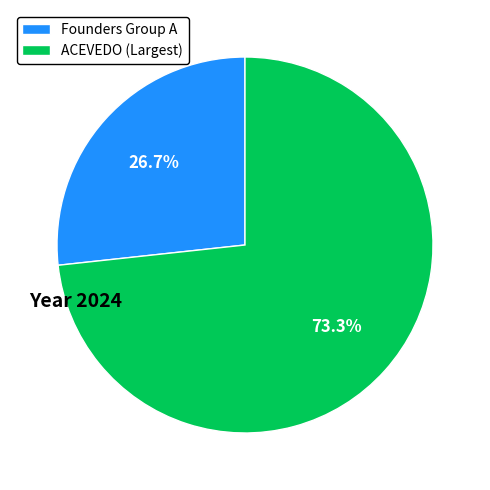

Is the sum of Founders Group A and ACEVEDO (Largest) greater than half?

Yes